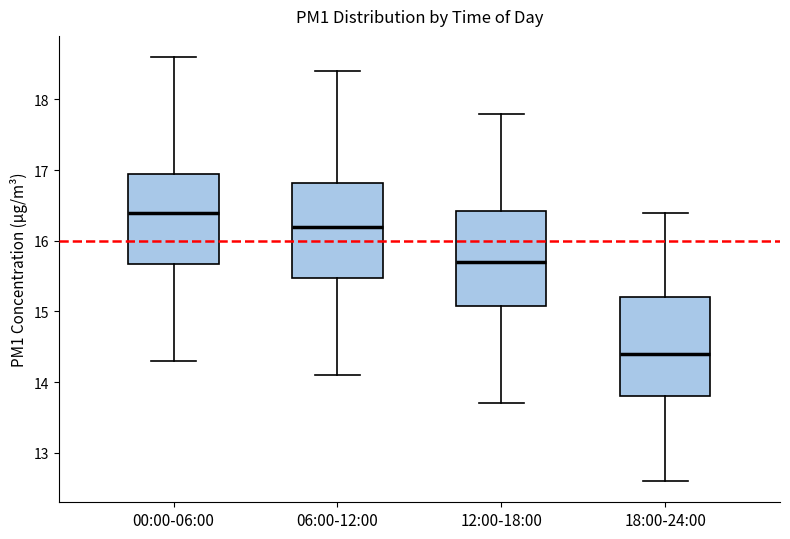

Where does the upper whisker of the box for 18:00-24:00 end on the y-axis? The values are not printed on the chart, so give them approximately, as read against the axis.

16.4